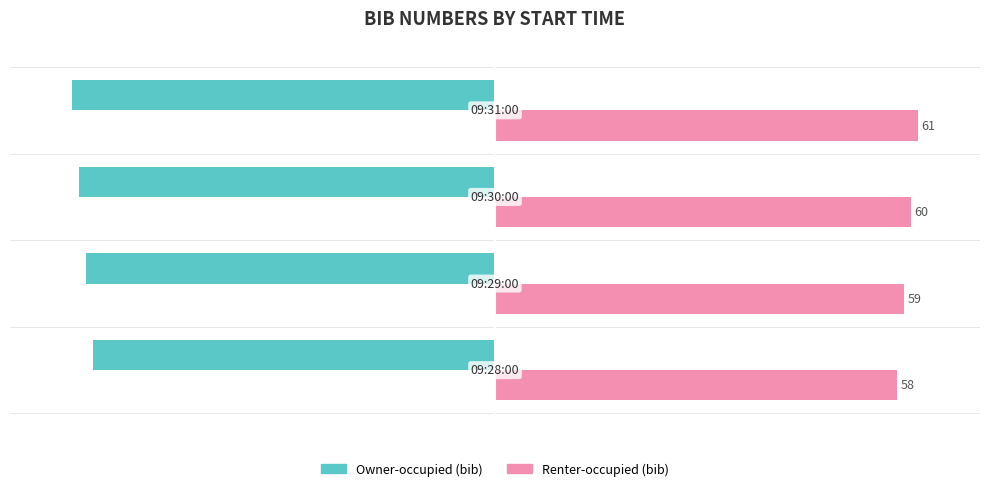

Rank the series by their average value, from highest to lowest.

Renter-occupied (bib), Owner-occupied (bib)